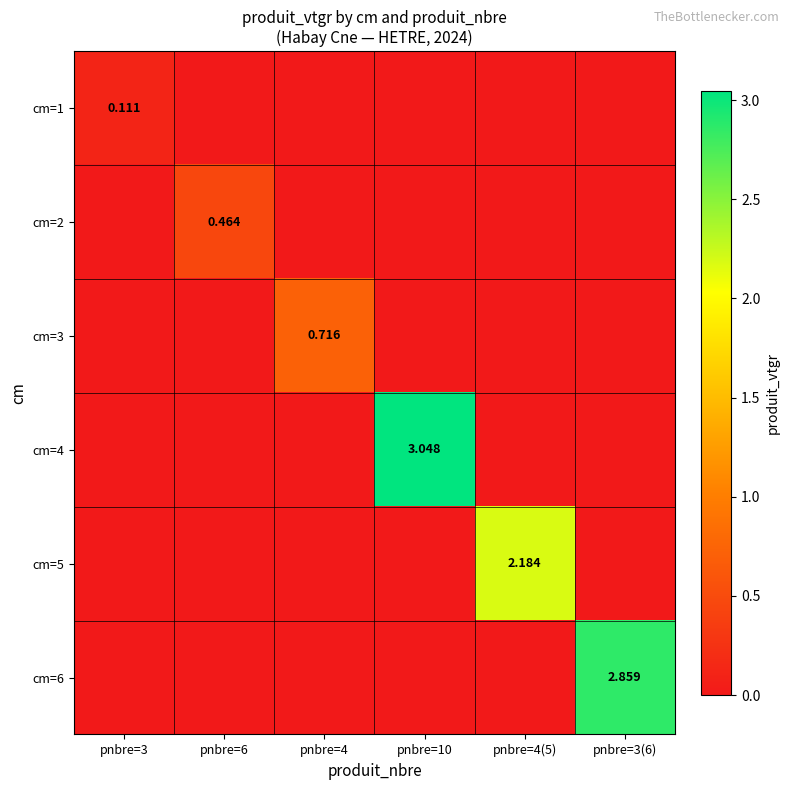

How many distinct data groups are displayed?

6